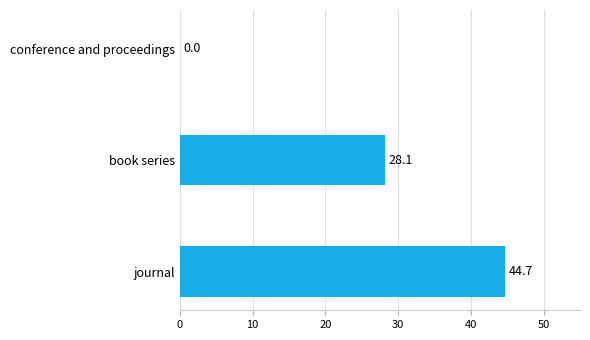

What is the change in value from journal to conference and proceedings?

-44.7